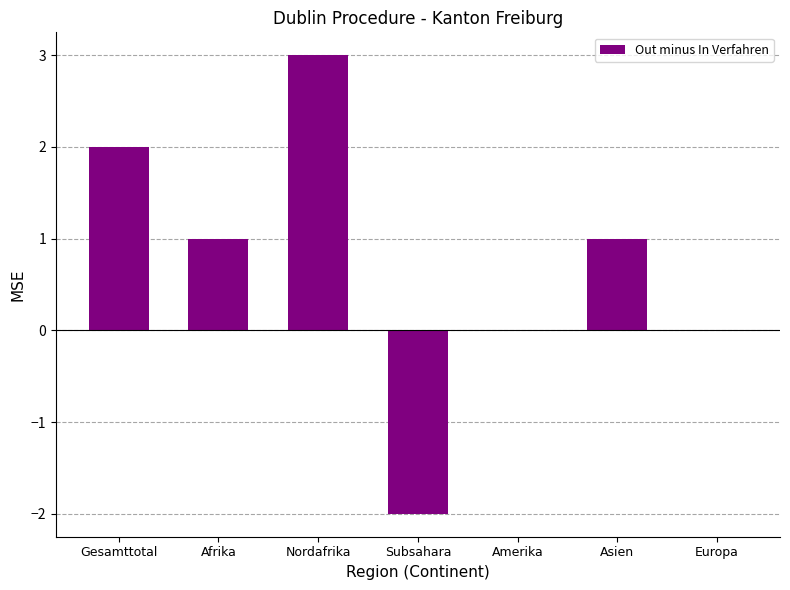

The chart shows a value of 1 at Asien. True or false?

True